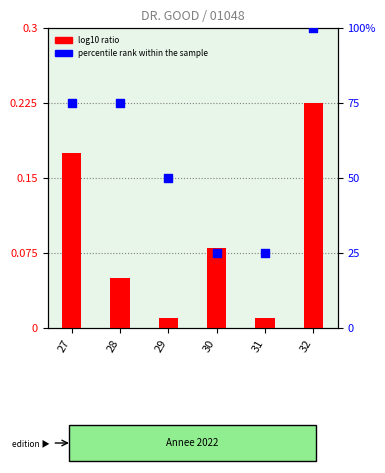

Which series contains the lowest Y value?

log10 ratio